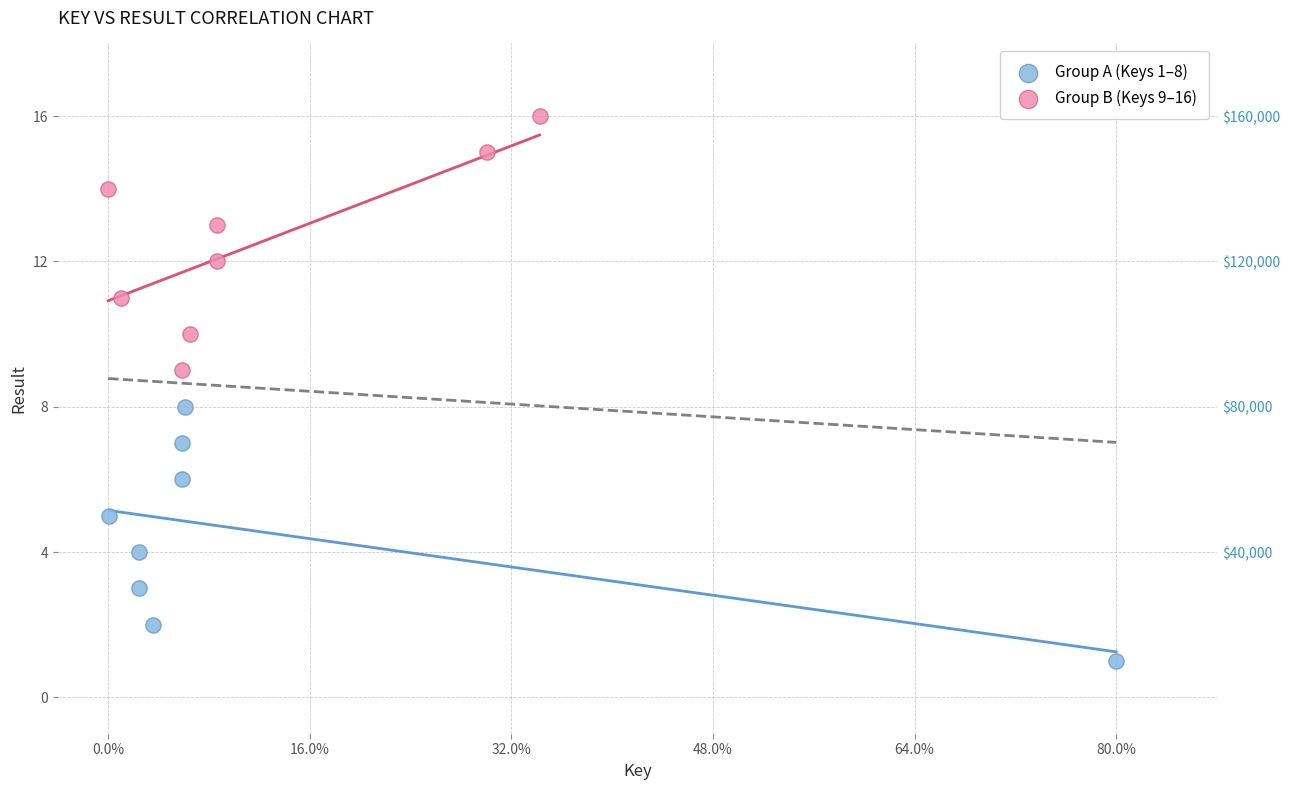

Which series contains the lowest Y value?

Group A (Keys 1–8)